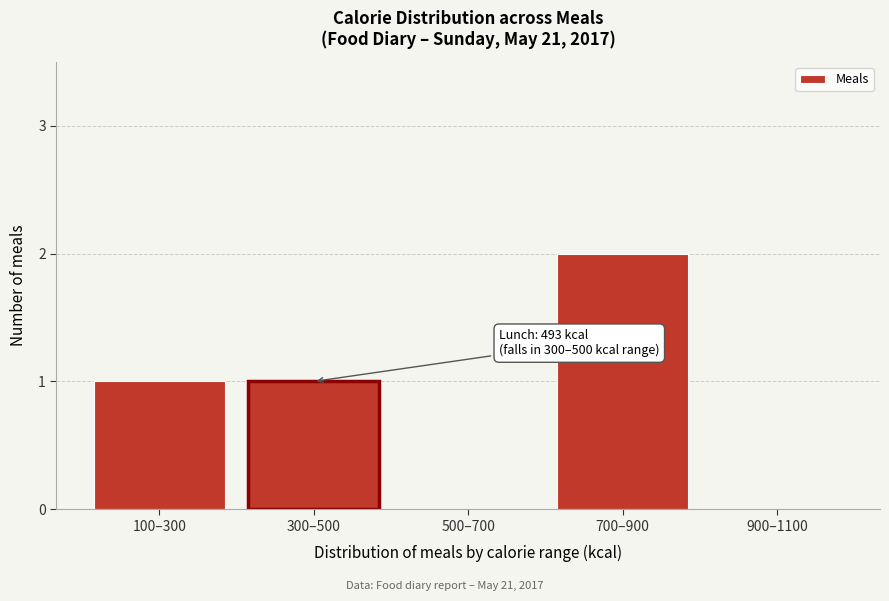

Reading left to right, what are all the values shown in this chart?

100–300=1	300–500=1	500–700=0	700–900=2	900–1100=0